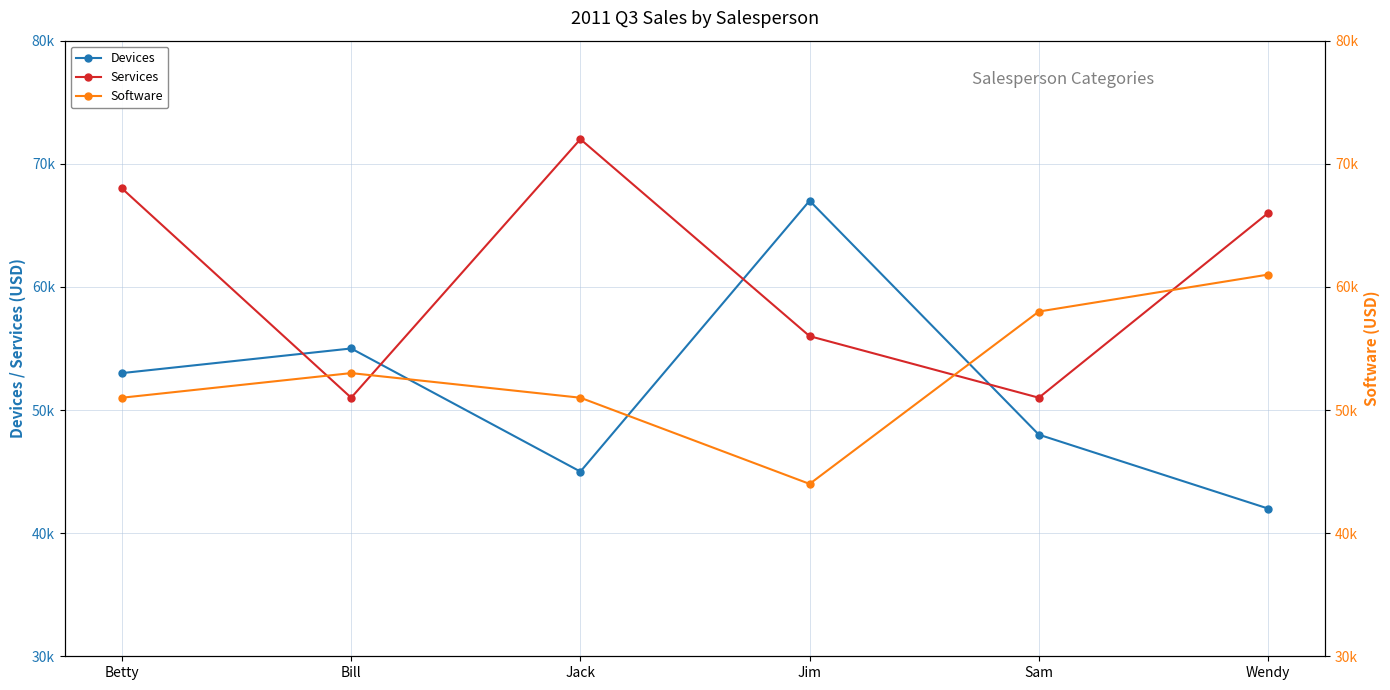

What is the label of the 5th point from the left?

Sam